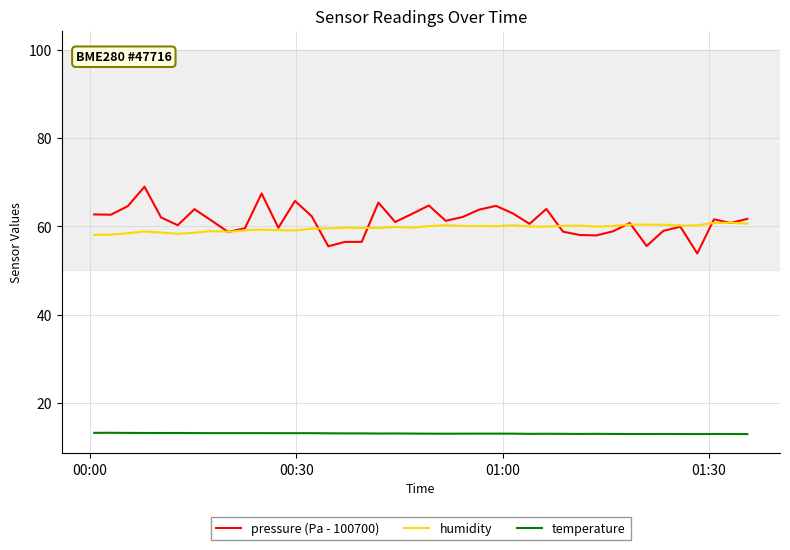

Which series has the largest range (max minus min)?

pressure (Pa - 100700)